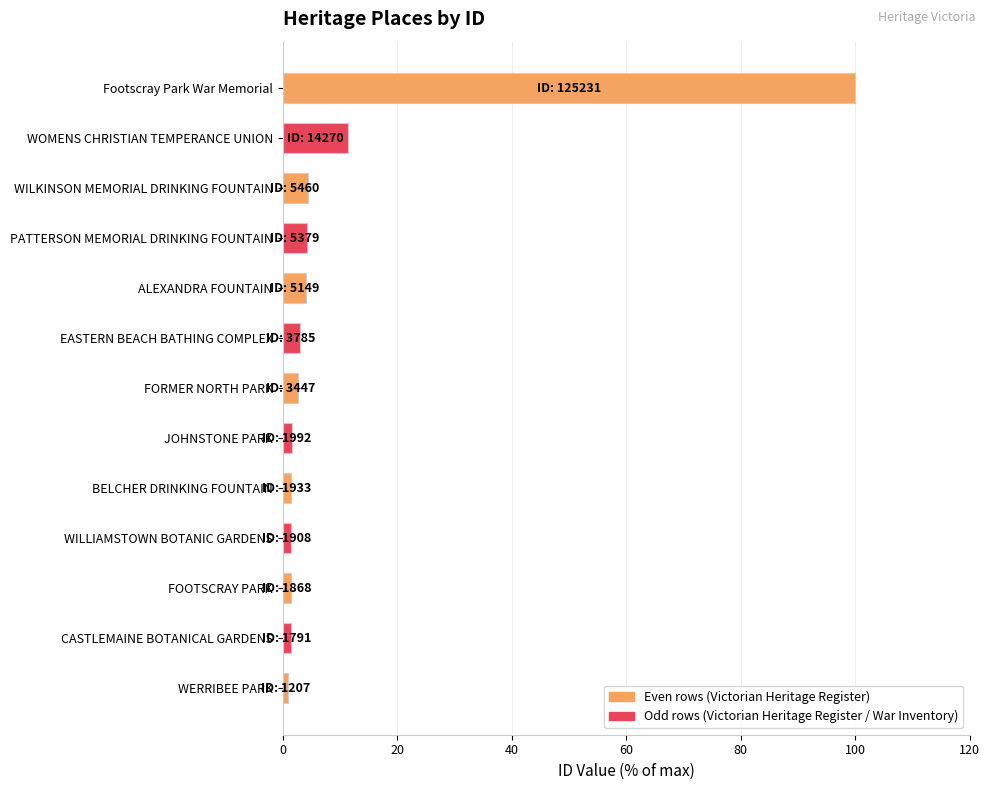

Which label corresponds to the largest value in the chart?

Footscray Park War Memorial